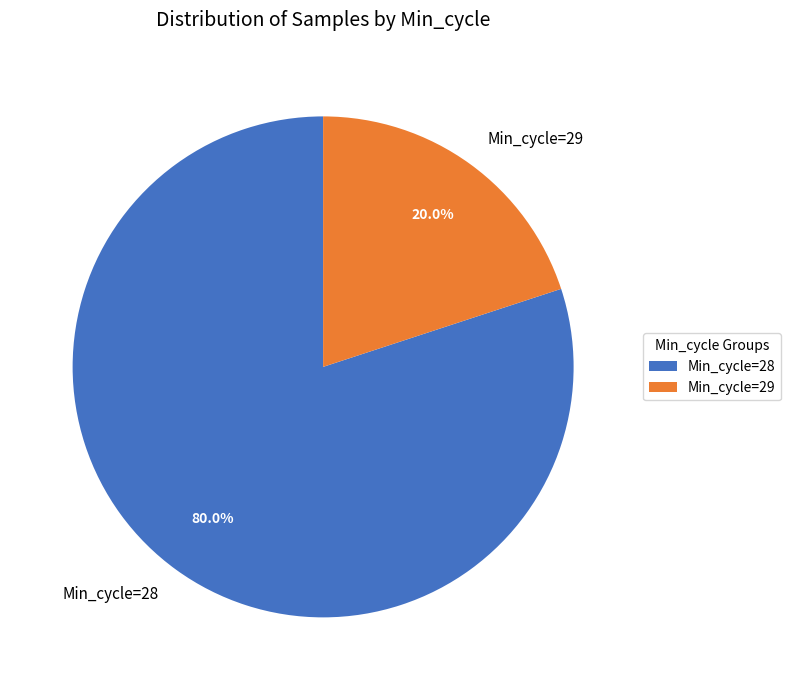

What percentage do Min_cycle=28 and Min_cycle=29 together represent?

100.0%